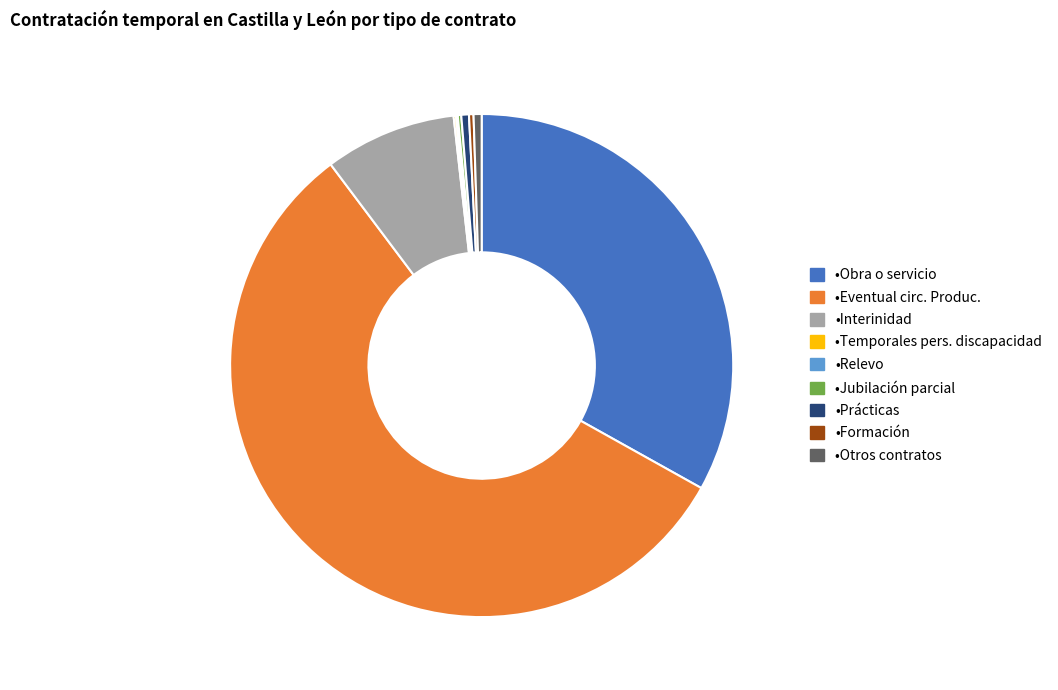

Is there any slice that represents more than half of the pie?

Yes